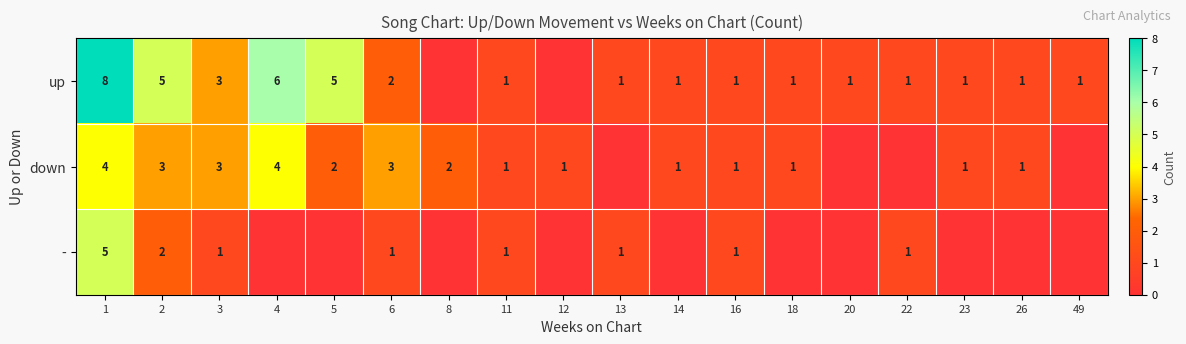

At 6, list the series in order from smallest to largest.

-, up, down